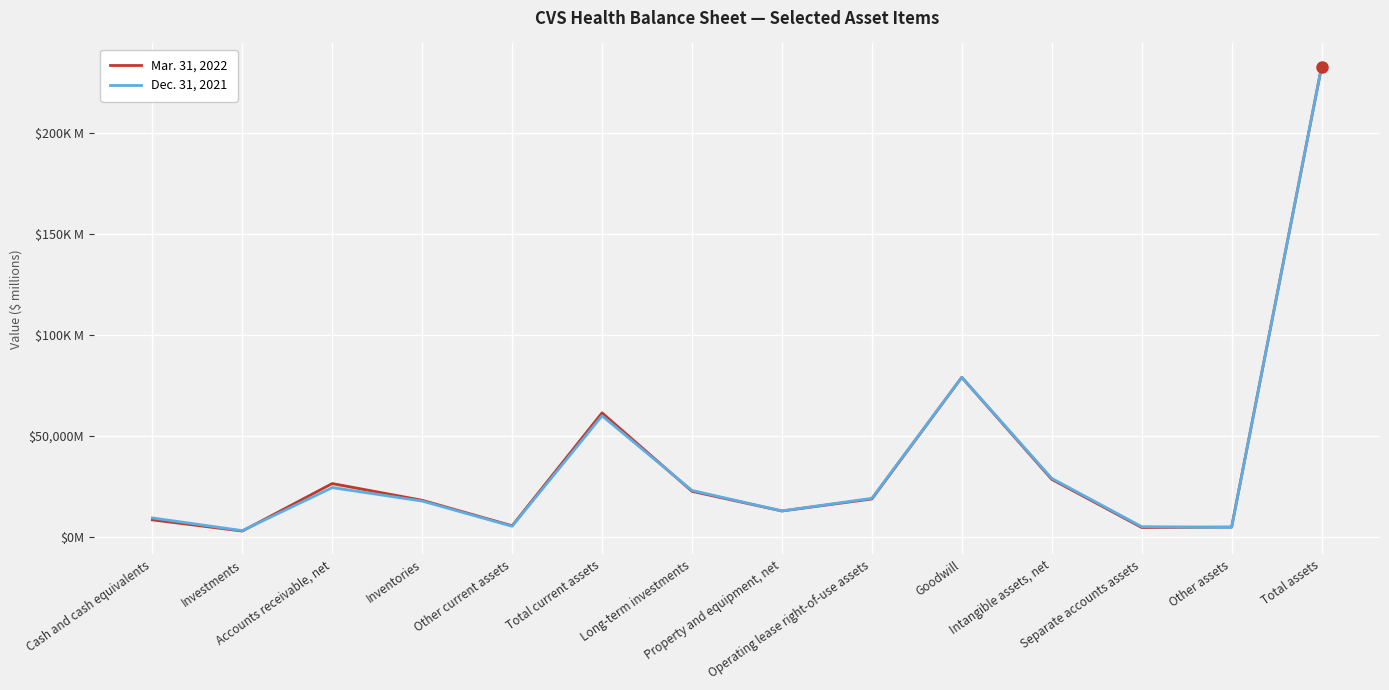

What is the average value of the Dec. 31, 2021 series?

37572